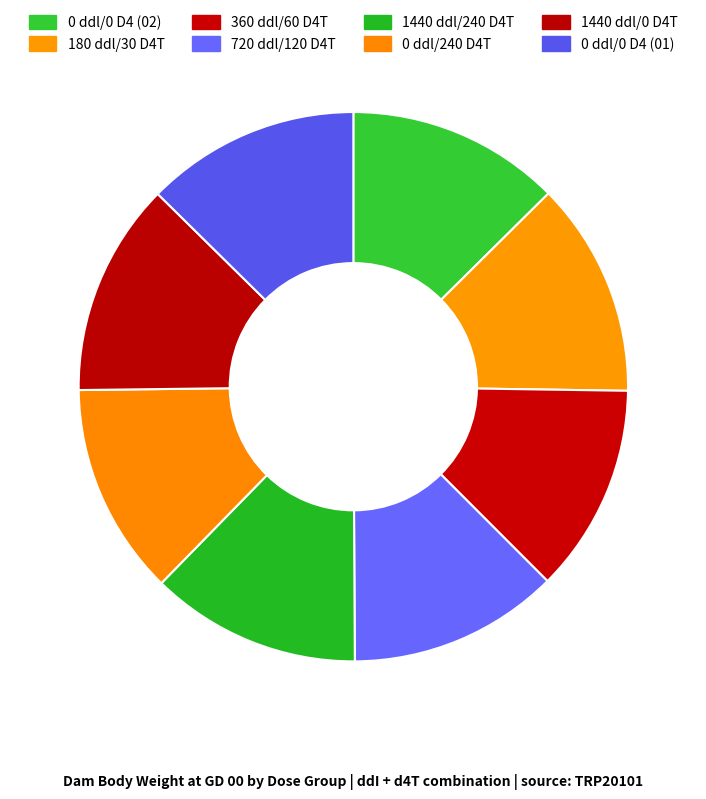

Rank the categories by value from lowest to highest.

360 ddl/60 D4T, 720 ddl/120 D4T, 1440 ddl/240 D4T, 0 ddl/240 D4T, 0 ddl/0 D4 (02), 1440 ddl/0 D4T, 0 ddl/0 D4 (01), 180 ddl/30 D4T